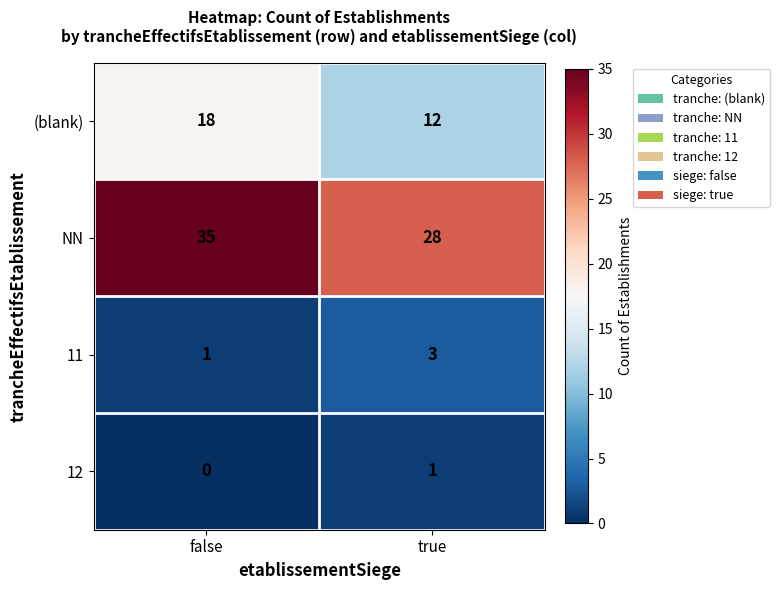

Which category has the highest value across all series?

false